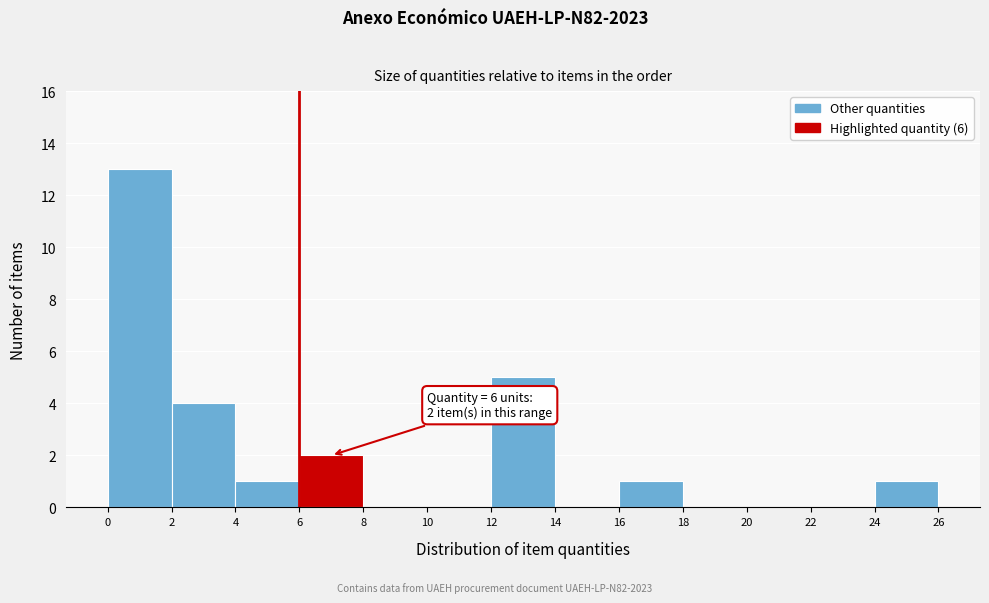

Over which range of the x-axis is the bar tallest?

0 to 2